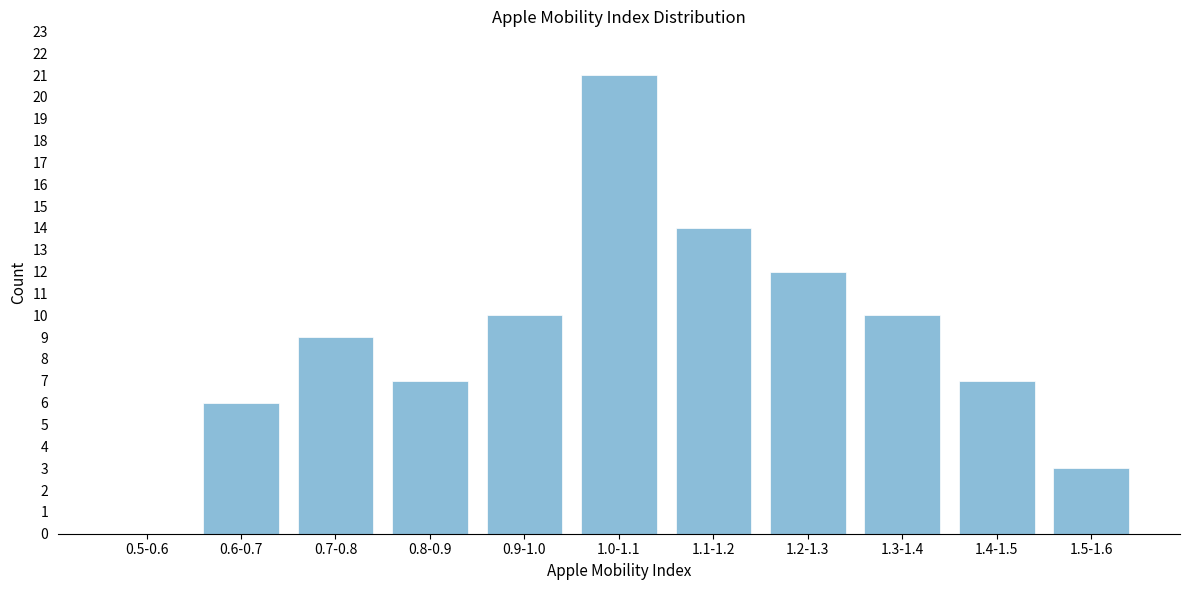

Reading right to left, transcribe all the data shown in this chart.

1.5-1.6=3	1.4-1.5=7	1.3-1.4=10	1.2-1.3=12	1.1-1.2=14	1.0-1.1=21	0.9-1.0=10	0.8-0.9=7	0.7-0.8=9	0.6-0.7=6	0.5-0.6=0